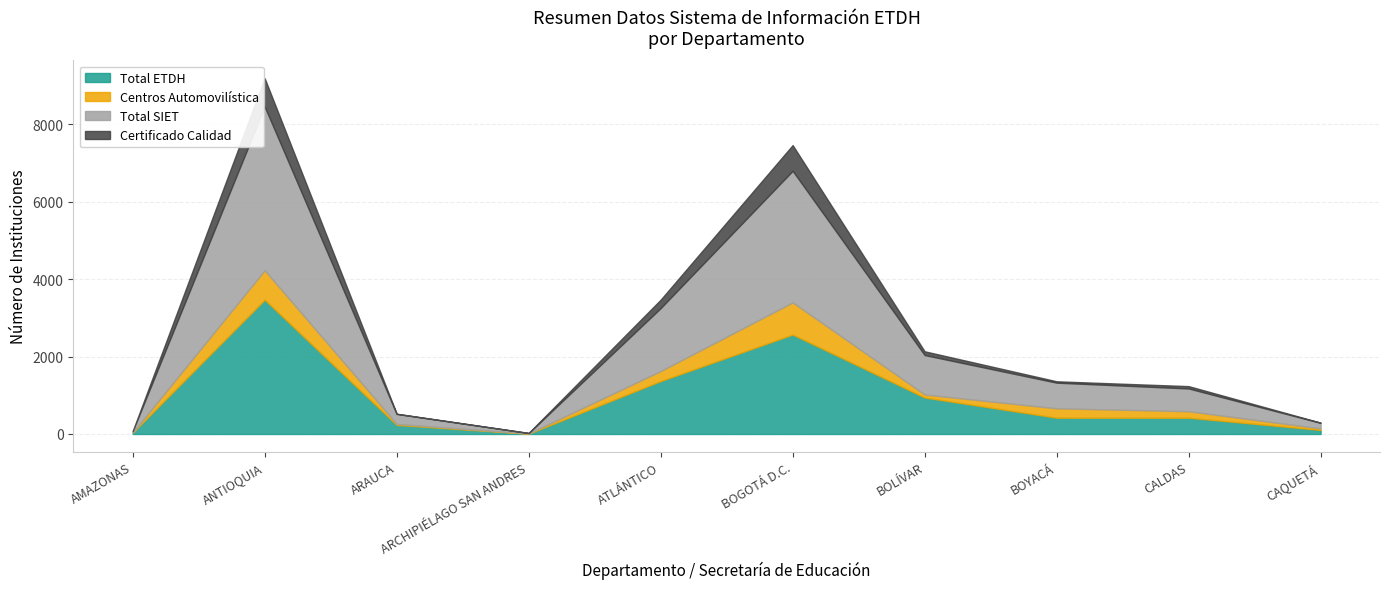

True or false: Centros Automovilística and Total SIET cross at least once.

False